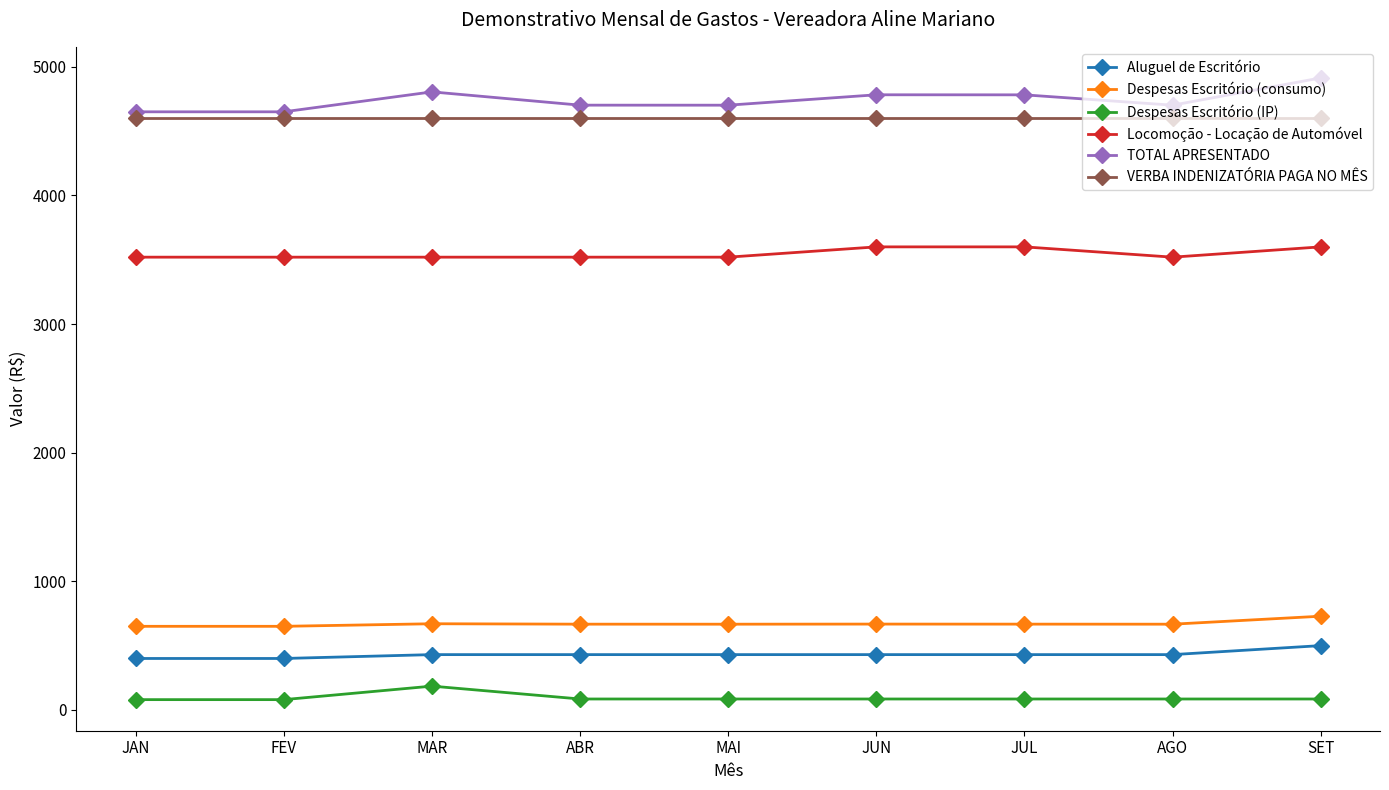

Rank the series by their maximum value, from lowest to highest.

Despesas Escritório (IP), Aluguel de Escritório, Despesas Escritório (consumo), Locomoção - Locação de Automóvel, VERBA INDENIZATÓRIA PAGA NO MÊS, TOTAL APRESENTADO